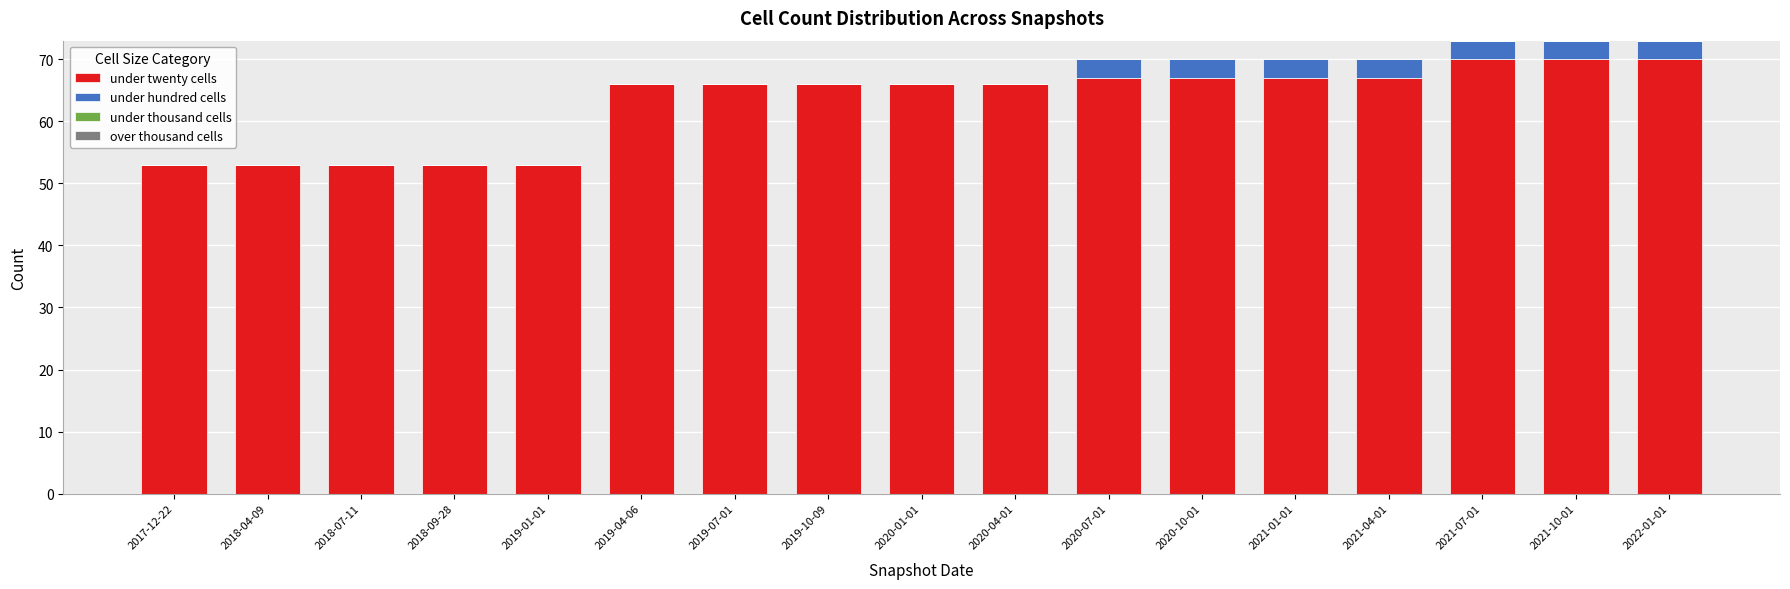

Does the chart contain stacked bars?

Yes